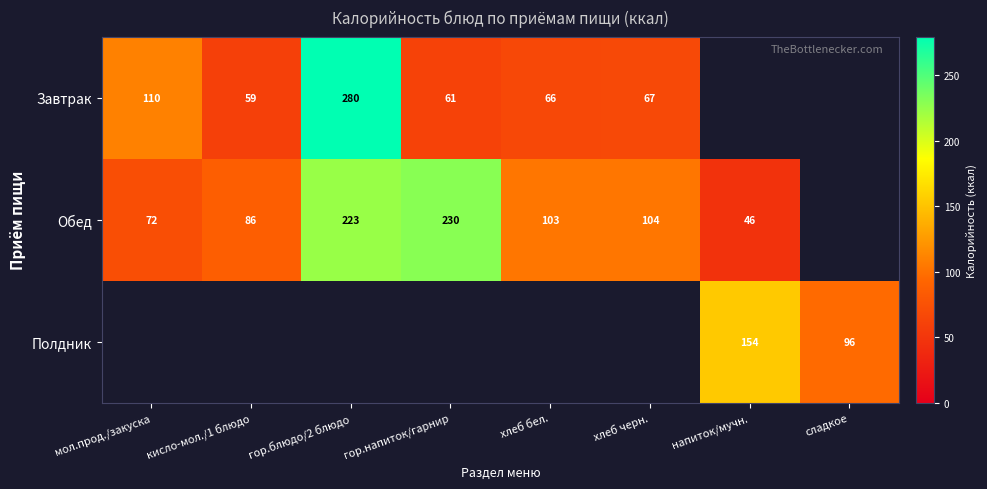

What is the difference between the Обед values at гор.блюдо/2 блюдо and мол.прод./закуска?

151